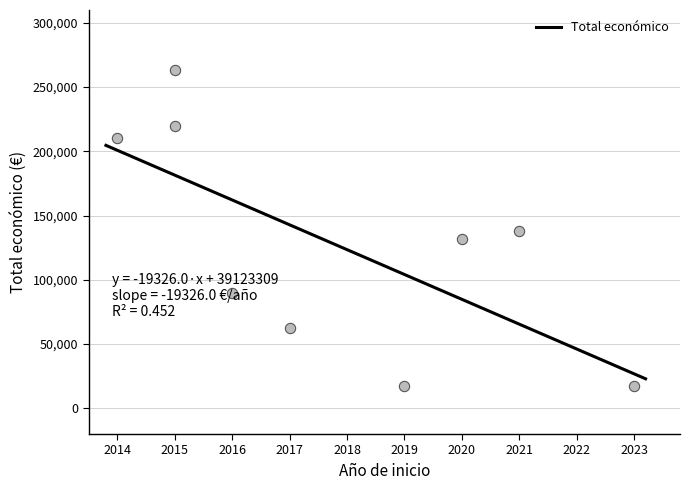

What is the change in value from 2020 to 2014?

+79097